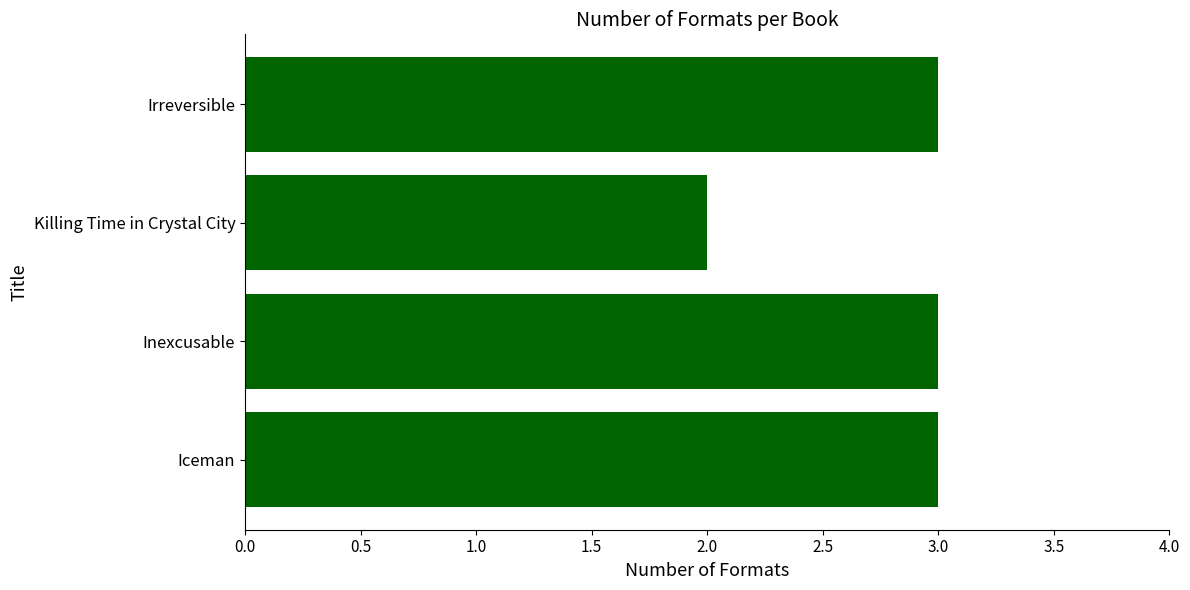

Approximately how many times larger is the value at Iceman compared to Killing Time in Crystal City?

1.5